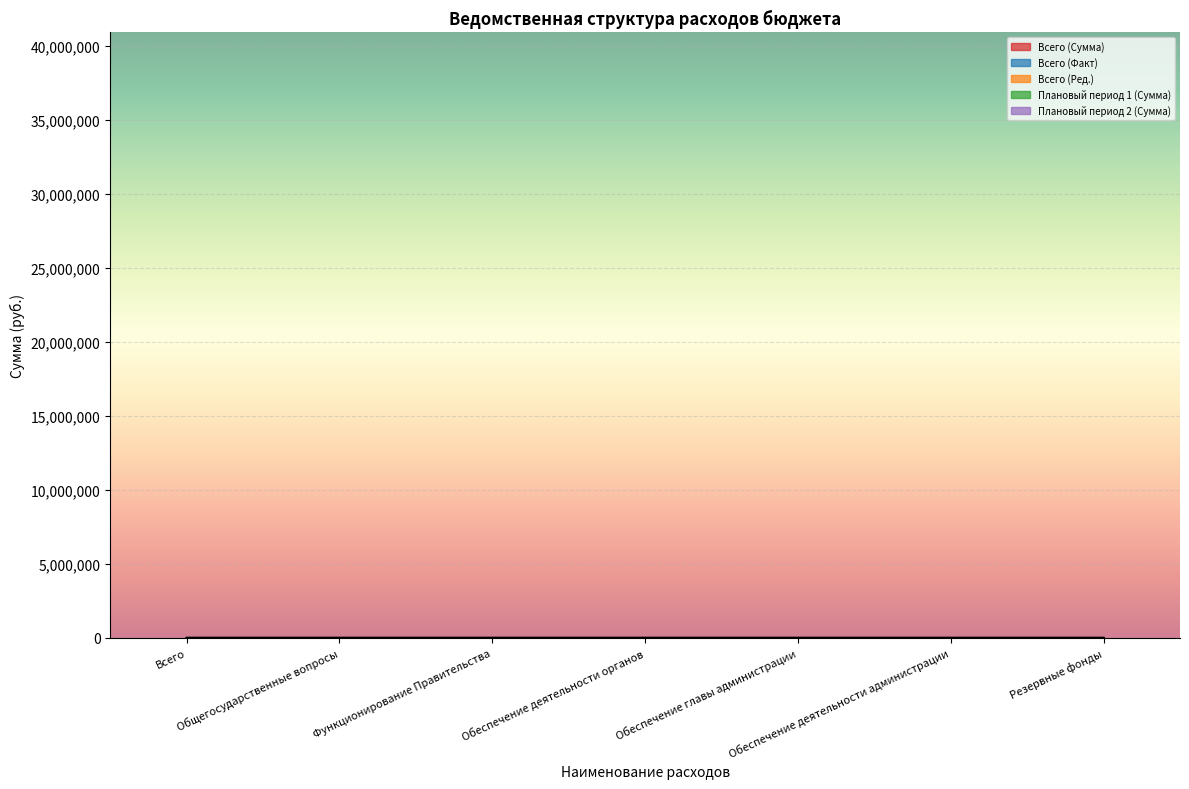

What is the total value across all series at Обеспечение главы администрации?

3.8